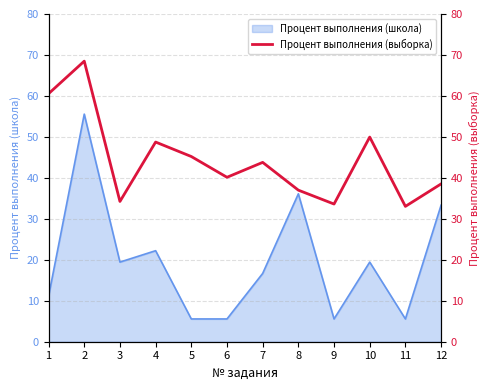

What is the average value?

44.4